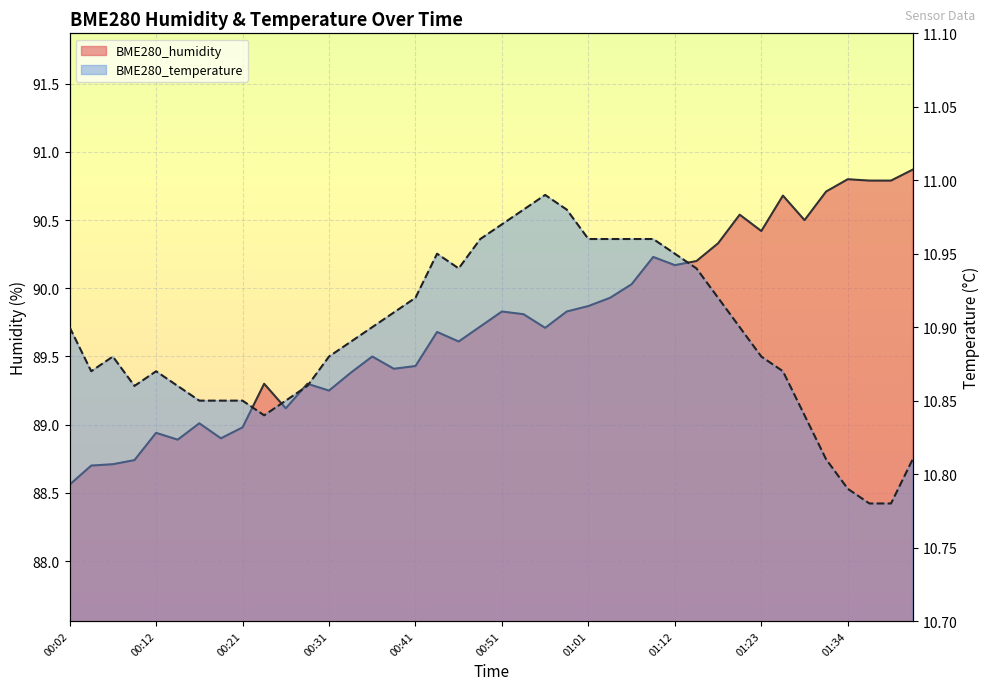

What is the difference between the BME280_humidity values at 01:01 and 01:34?

0.9